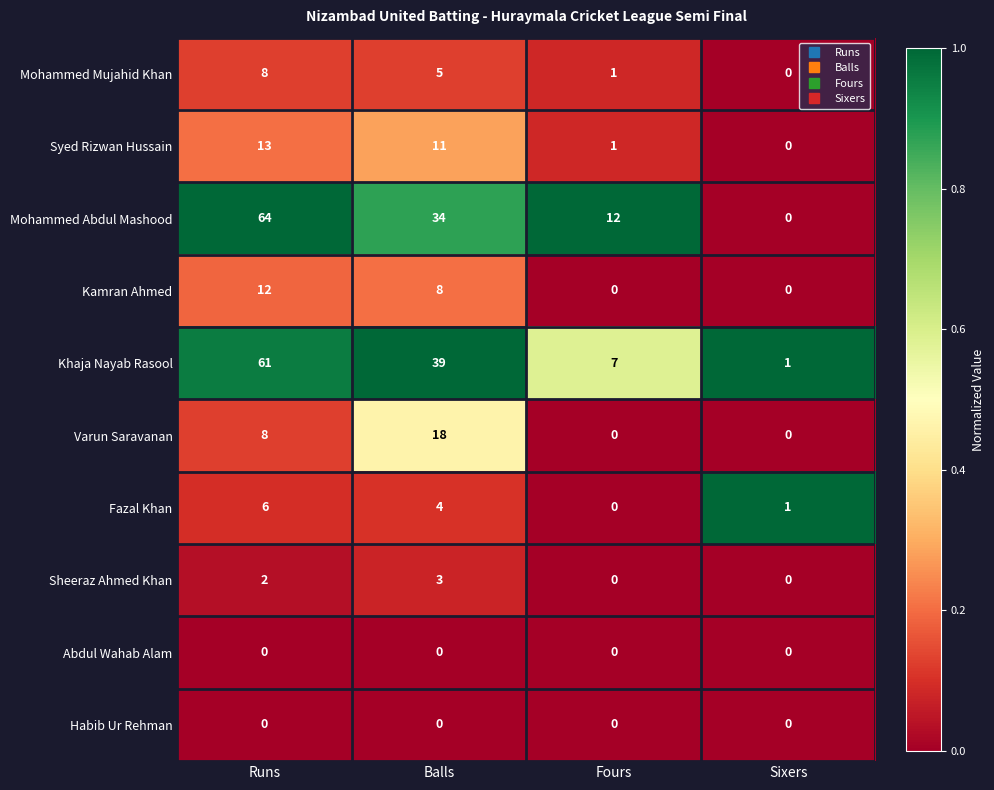

The Sheeraz Ahmed Khan series shows 2 at Fours. True or false?

False